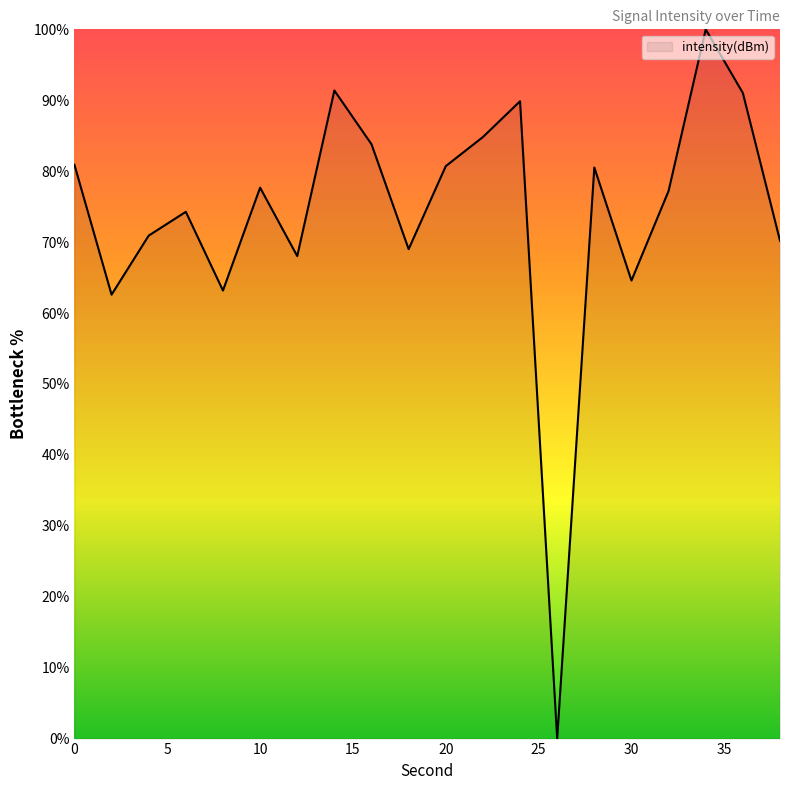

What is the difference between the maximum and minimum values?

100.0